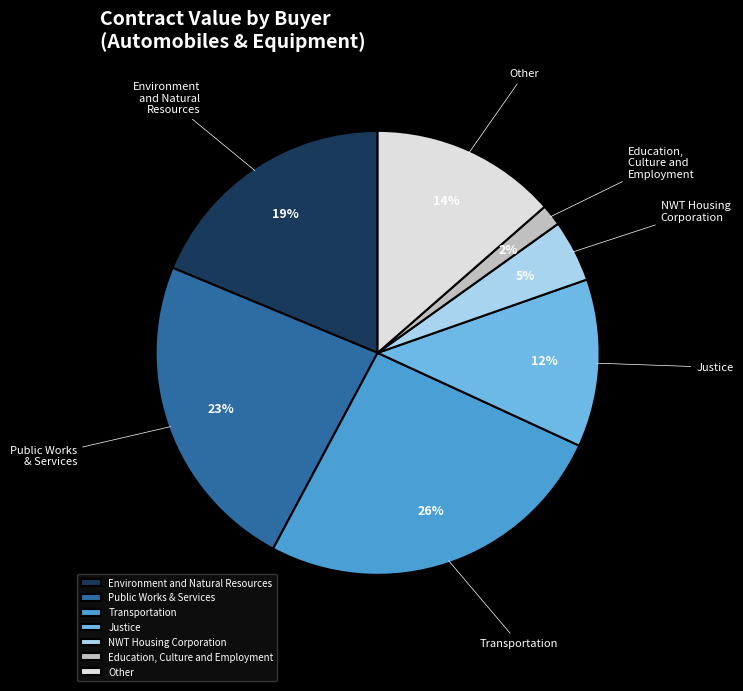

True or false: Justice accounts for 1% of the total.

False